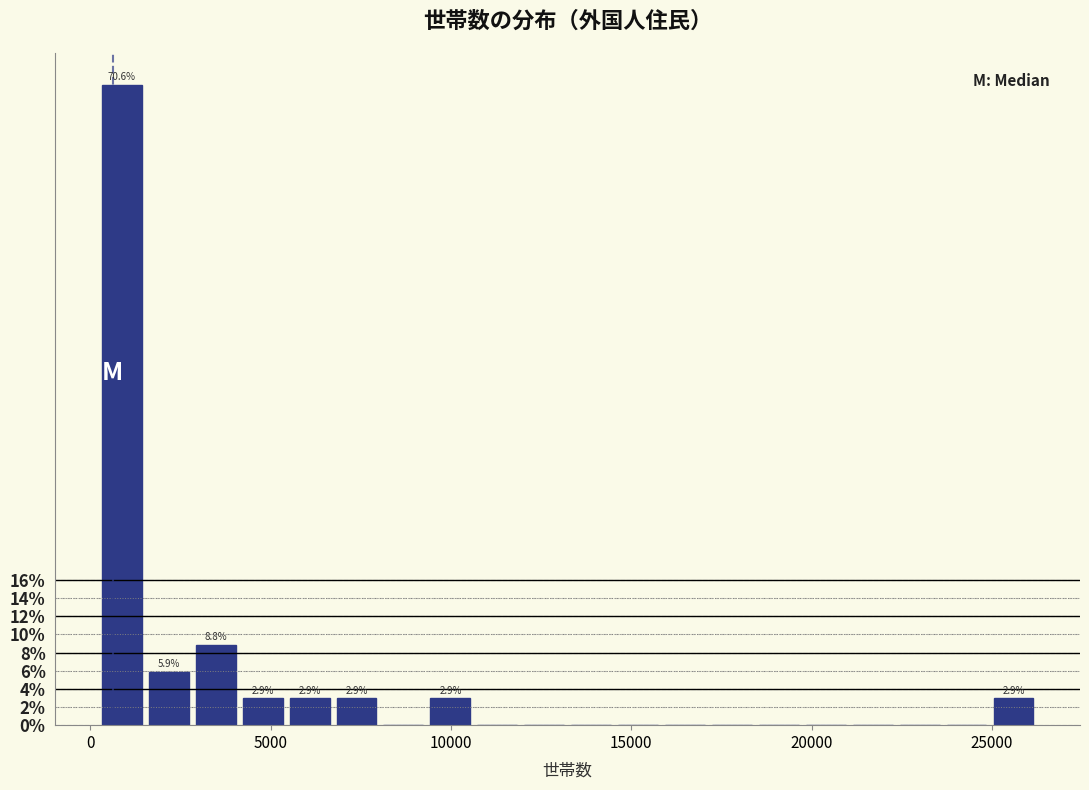

Around what value on the x-axis is the tallest bar? Give the approximate position of its centre, as read against the axis.

1000